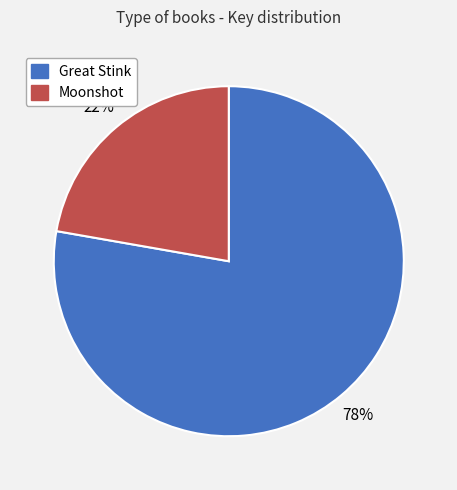

Between Moonshot and Great Stink, which is larger?

Great Stink